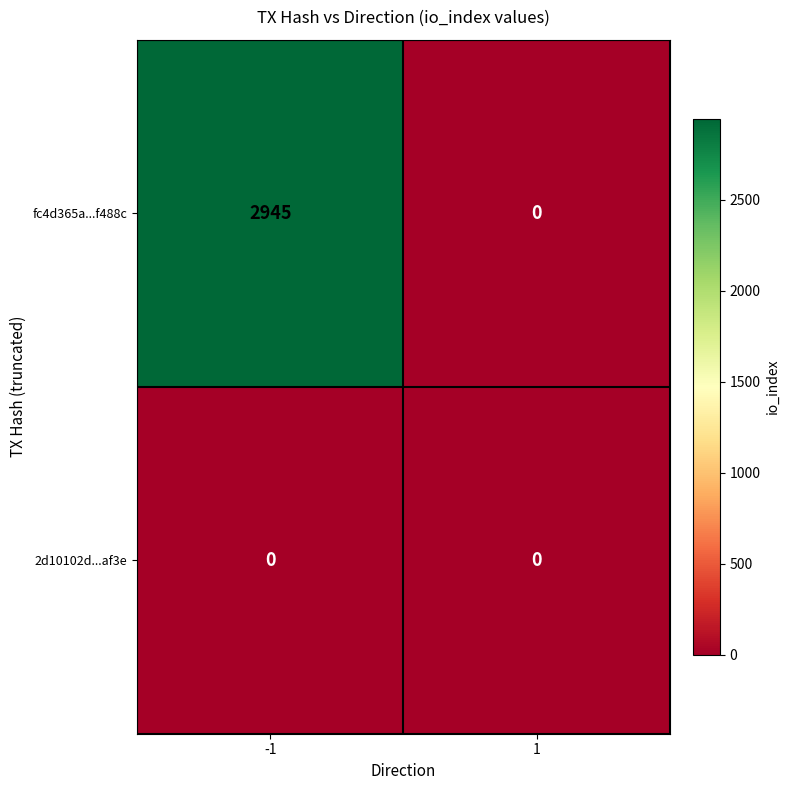

What is the difference between the maximum and minimum values in the fc4d365a...f488c series?

2945